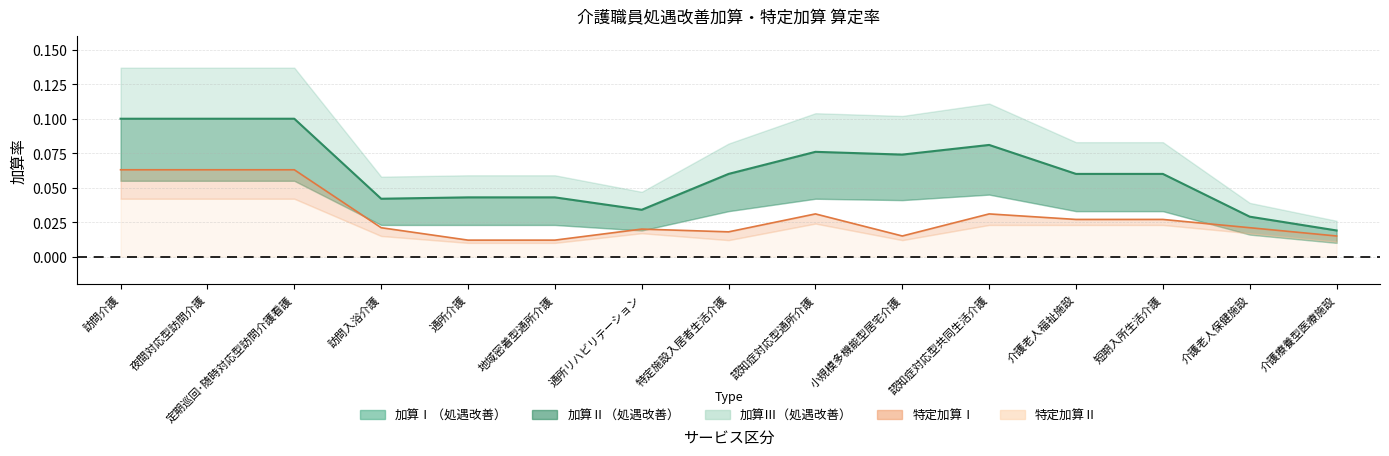

At how many categories does at least one series exceed 0?

15